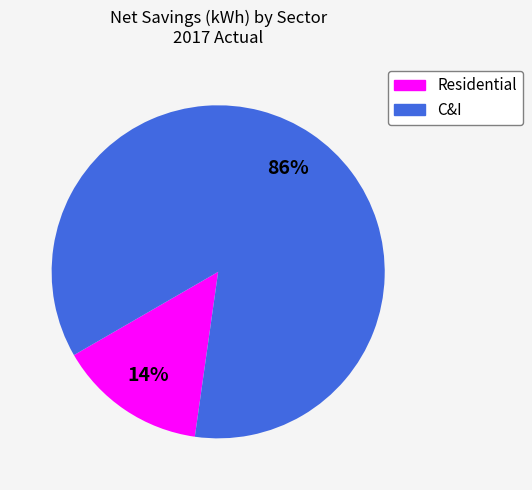

Which category accounts for the majority?

C&I